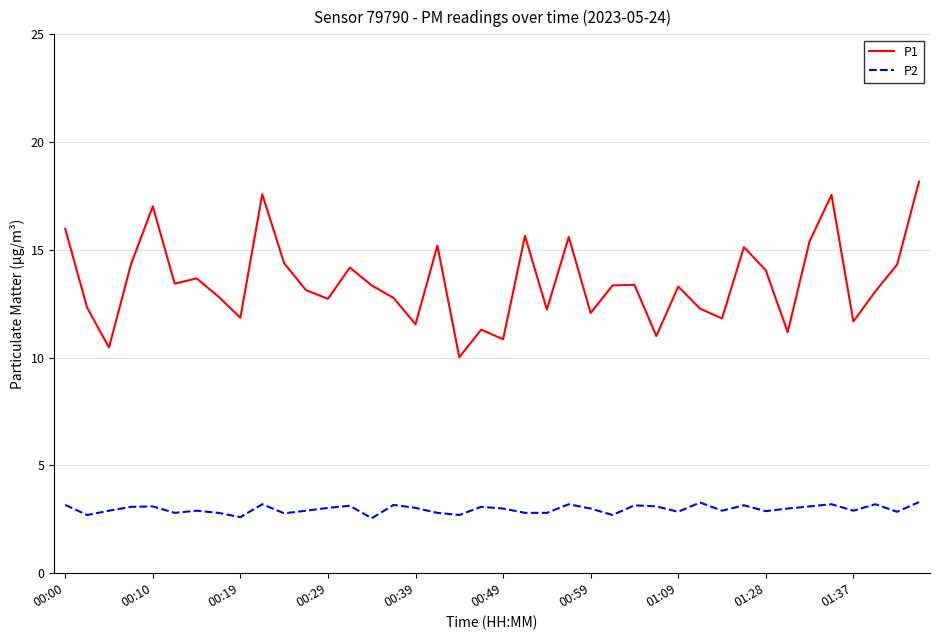

Count the number of categories in the chart.

40